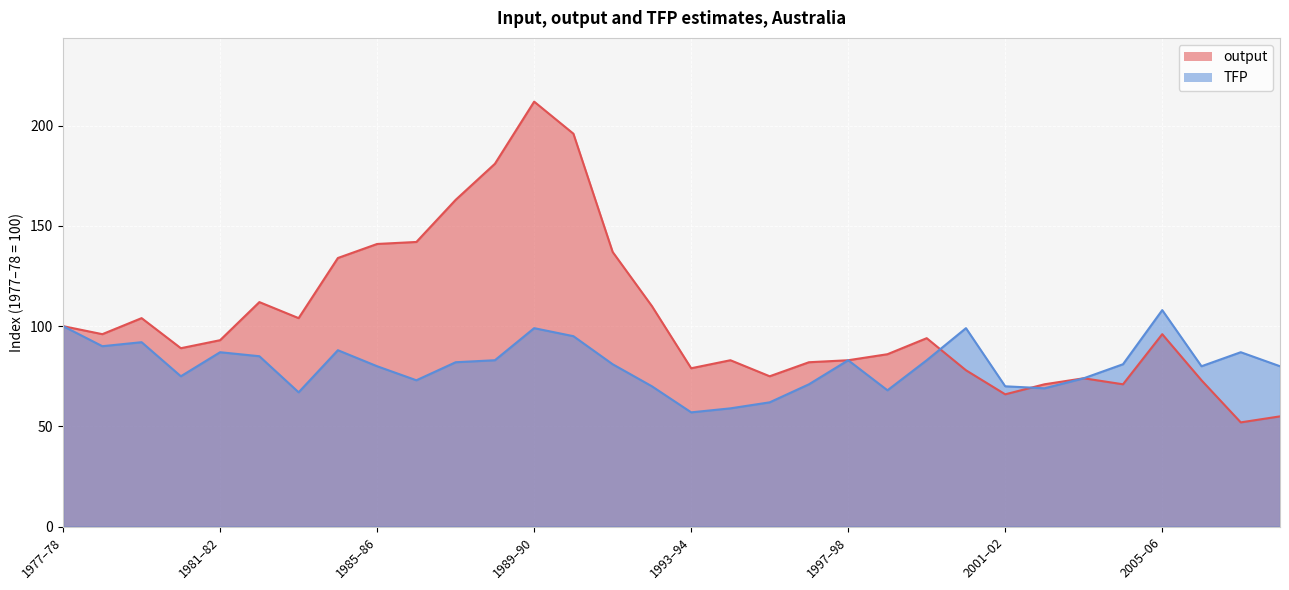

The output series shows 140 at 2000–01. True or false?

False